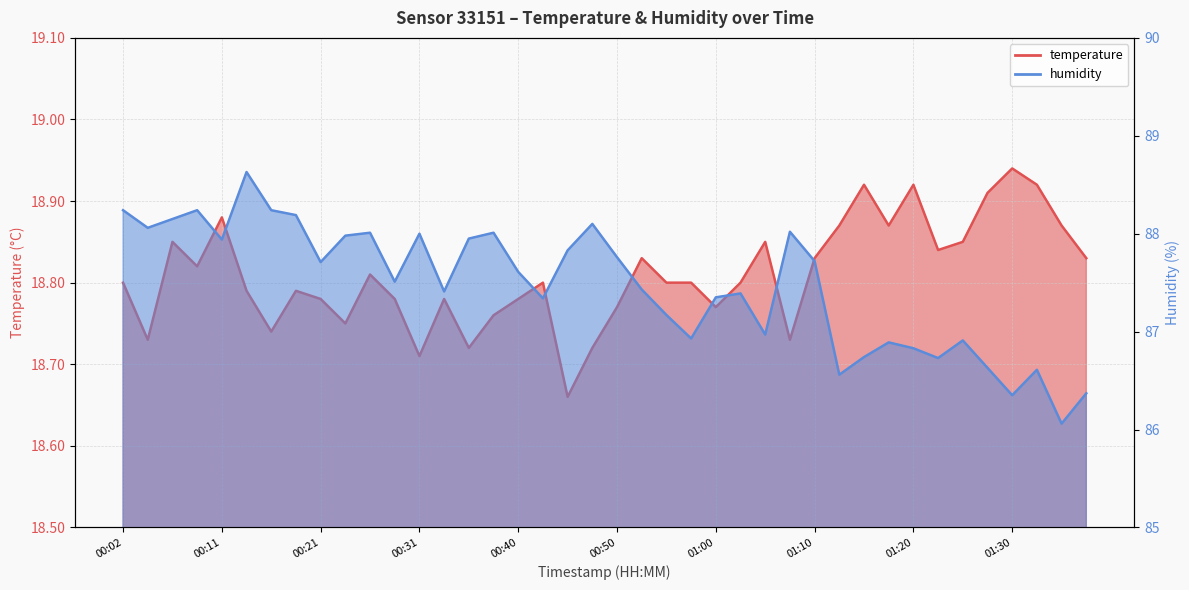

How many distinct data groups are displayed?

2